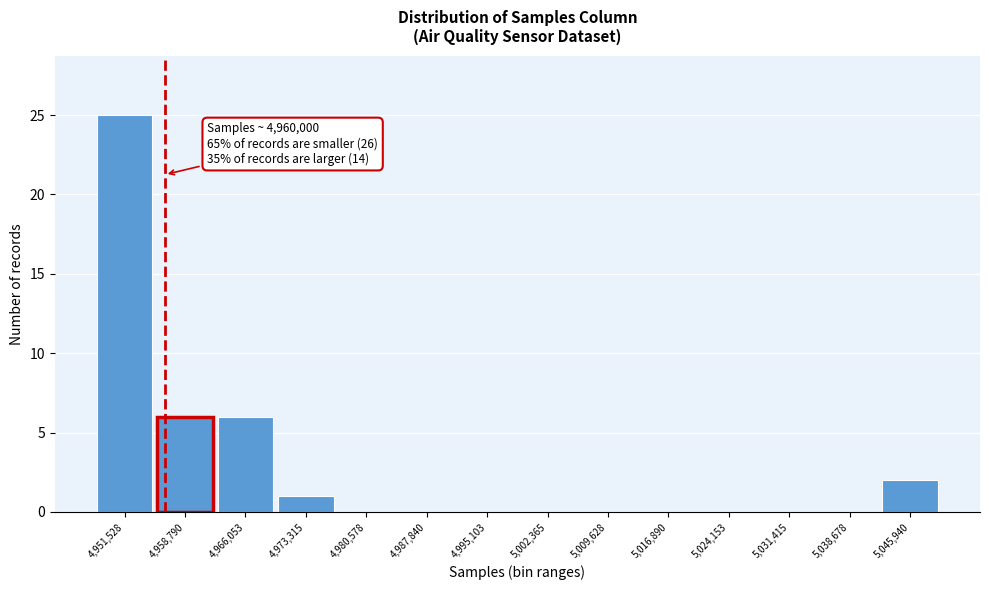

Reading left to right, what are all the values shown in this chart?

4,951,528=25	4,958,790=6	4,966,053=6	4,973,315=1	4,980,578=0	4,987,840=0	4,995,103=0	5,002,365=0	5,009,628=0	5,016,890=0	5,024,153=0	5,031,415=0	5,038,678=0	5,045,940=2